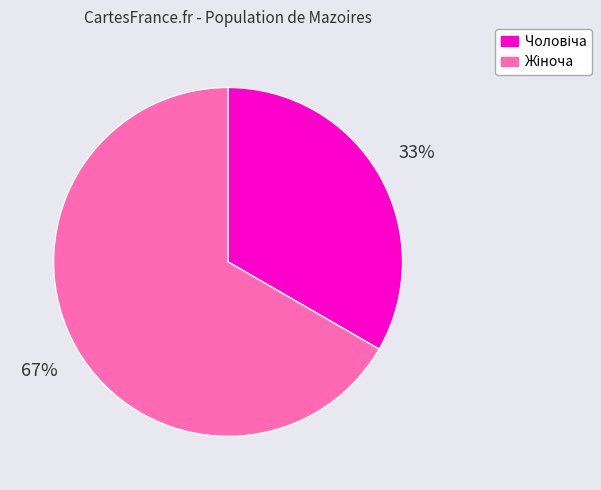

Does any single category account for the majority?

Yes